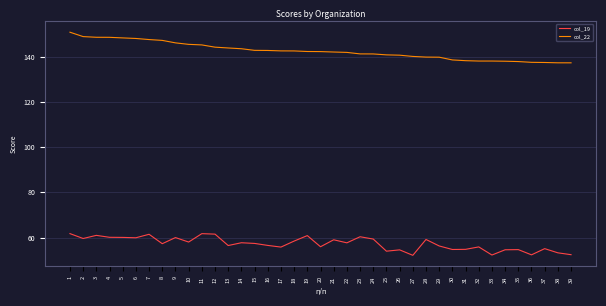

Between 1 and 2, which series saw the biggest shift?

col_19